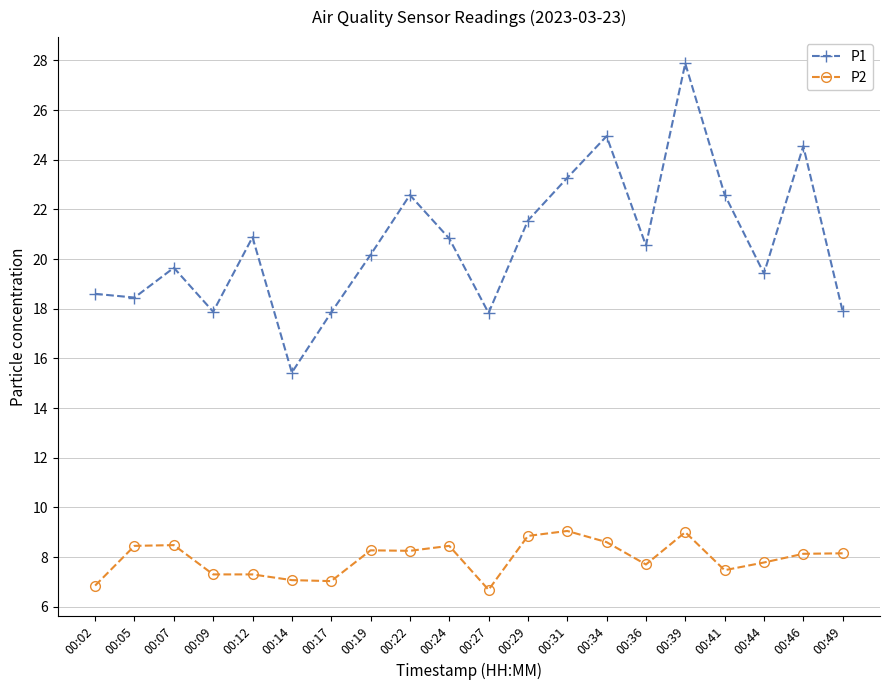

Which category has the lowest value in the P1 series?

00:14